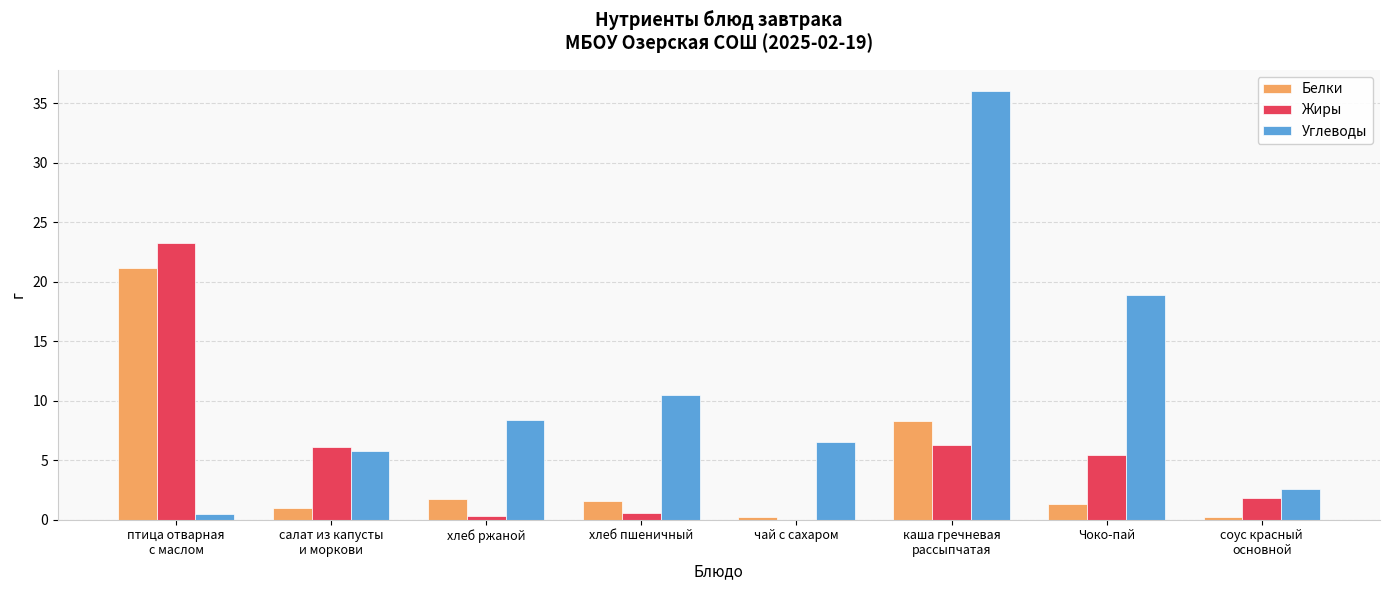

What is the sum of all Жиры values?

43.8